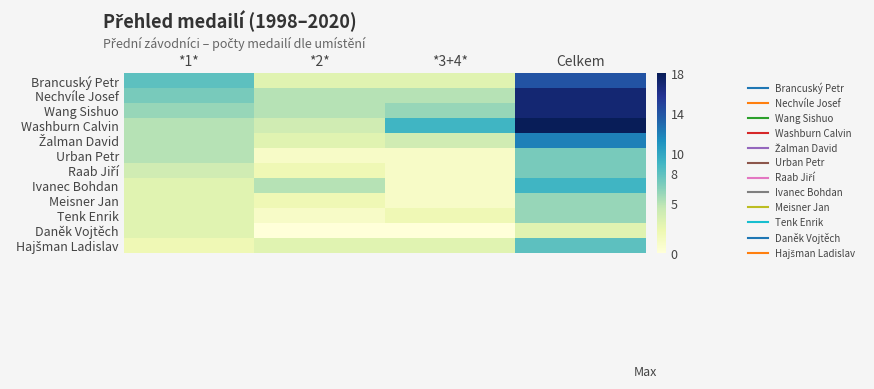

How many distinct data groups are displayed?

12